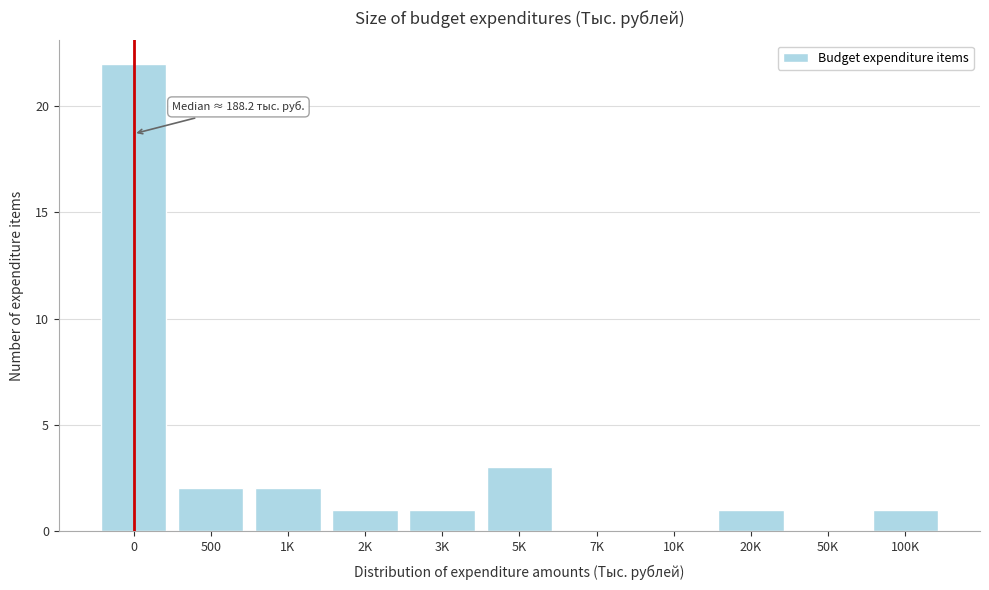

Reading left to right, transcribe all the data shown in this chart.

0=22	500=2	1K=2	2K=1	3K=1	5K=3	7K=0	10K=0	20K=1	50K=0	100K=1